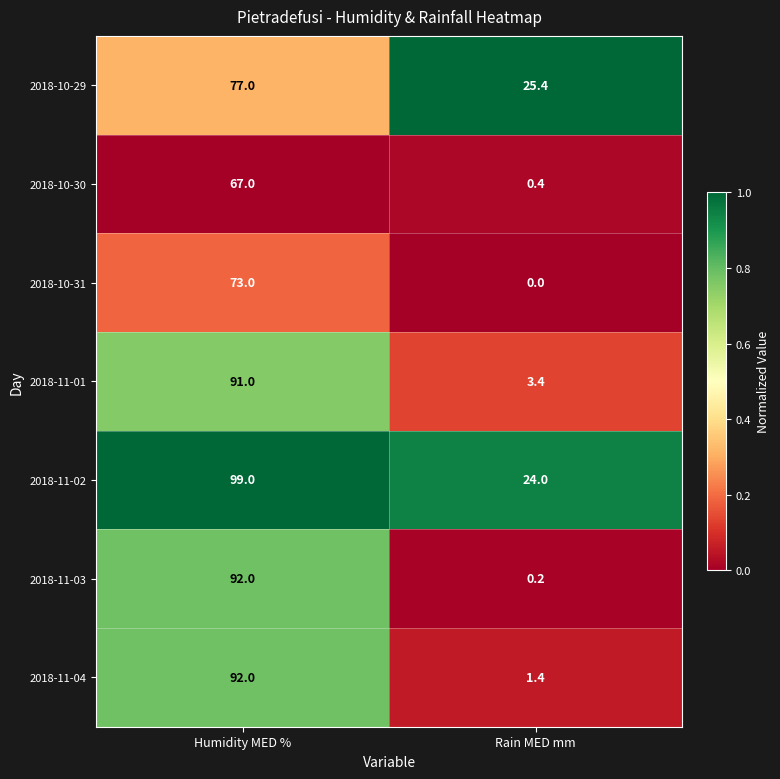

Which series has the largest range (max minus min)?

2018-11-03